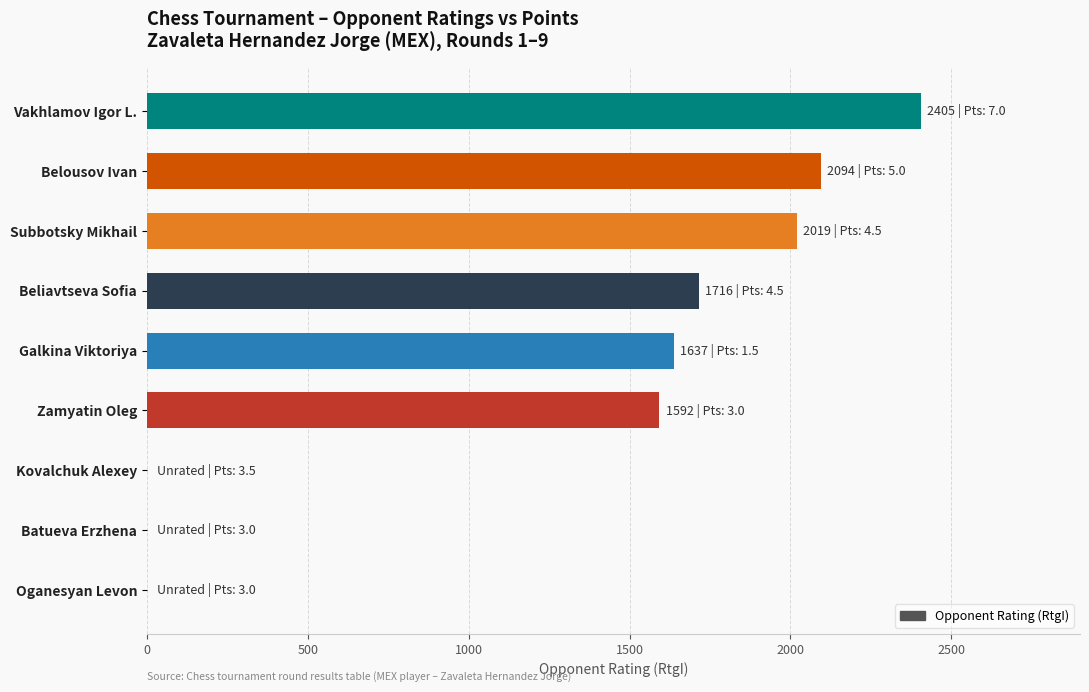

At which label is the value closest to 1202?

Zamyatin Oleg